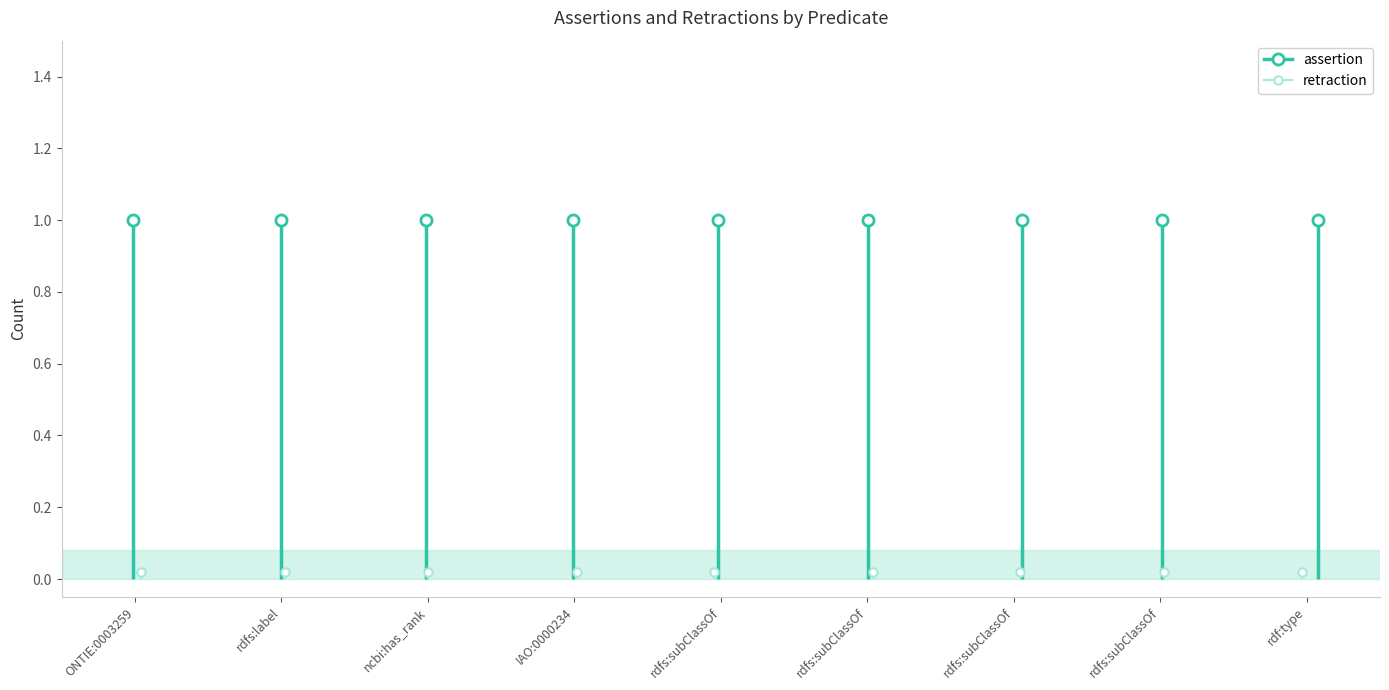

True or false: assertion and retraction cross at least once.

False